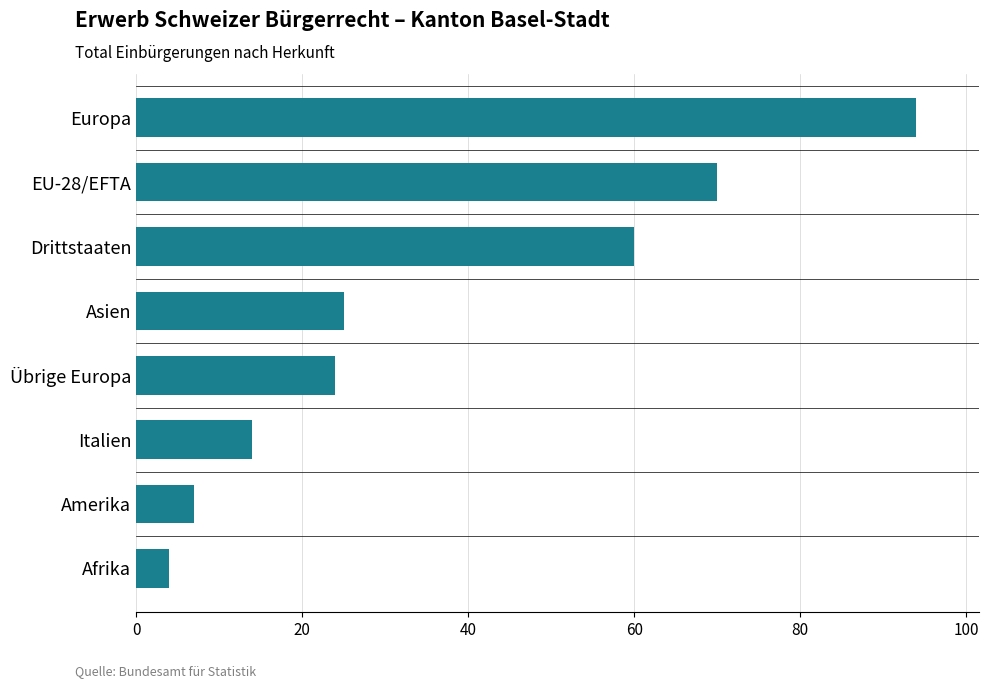

Reading bottom to top, transcribe all the data shown in this chart.

Afrika=4	Amerika=7	Italien=14	Übrige Europa=24	Asien=25	Drittstaaten=60	EU-28/EFTA=70	Europa=94